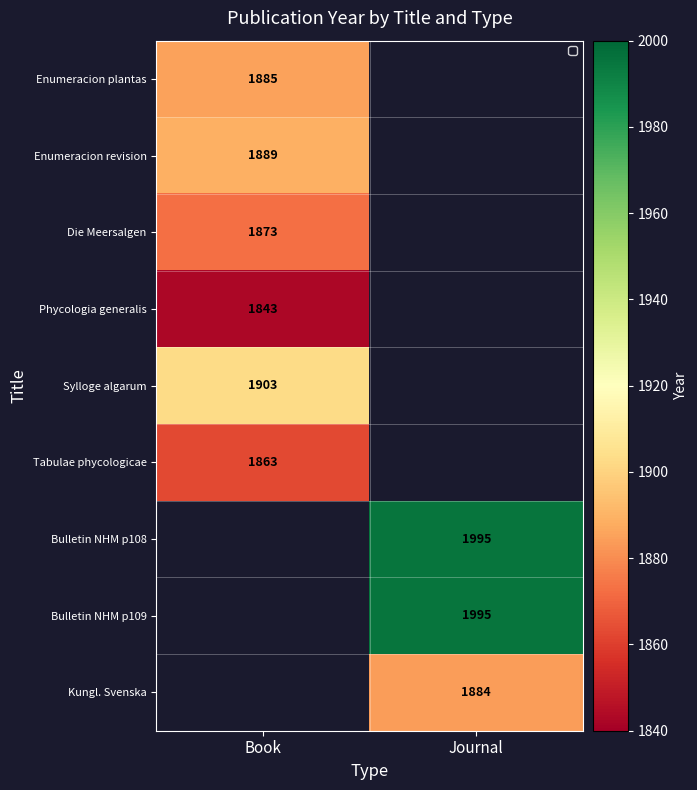

Count the number of data series in this chart.

9